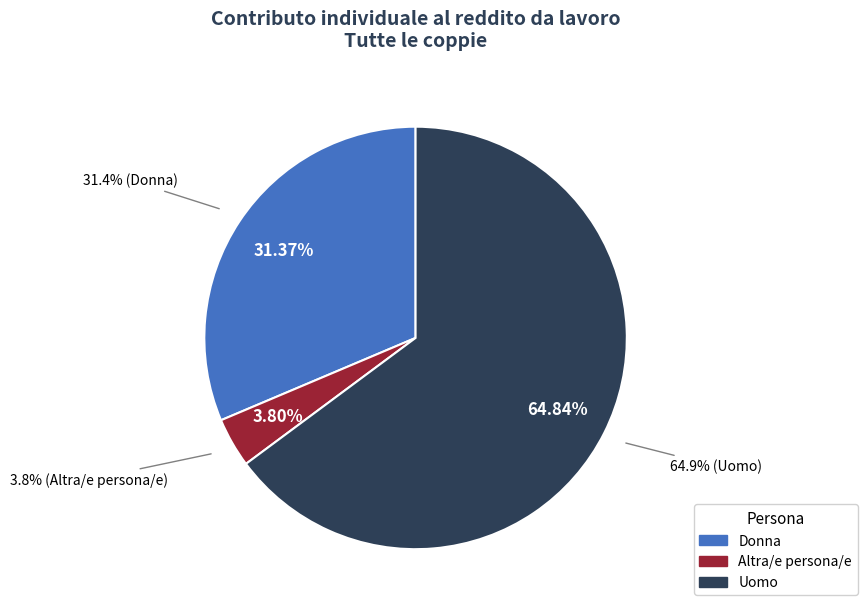

Is it true that Coppie senza figlio/i is 9% of the pie?

False